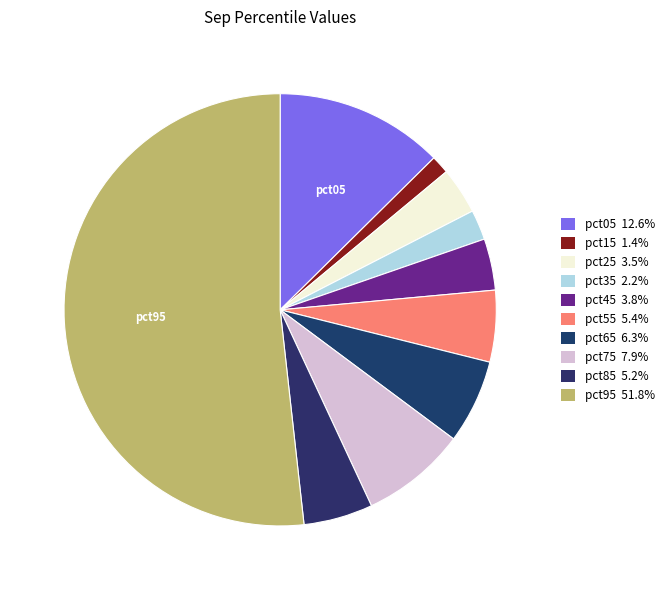

Which slice is the smallest?

pct15